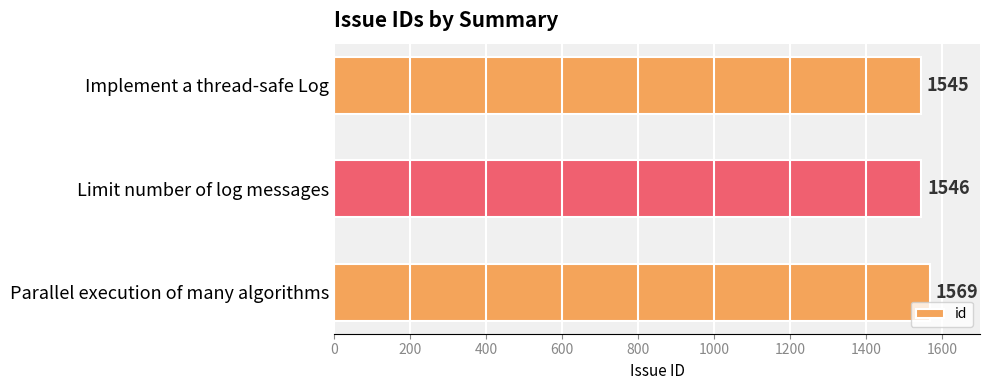

Which has a higher value, Limit number of log messages or Implement a thread-safe Log?

Limit number of log messages